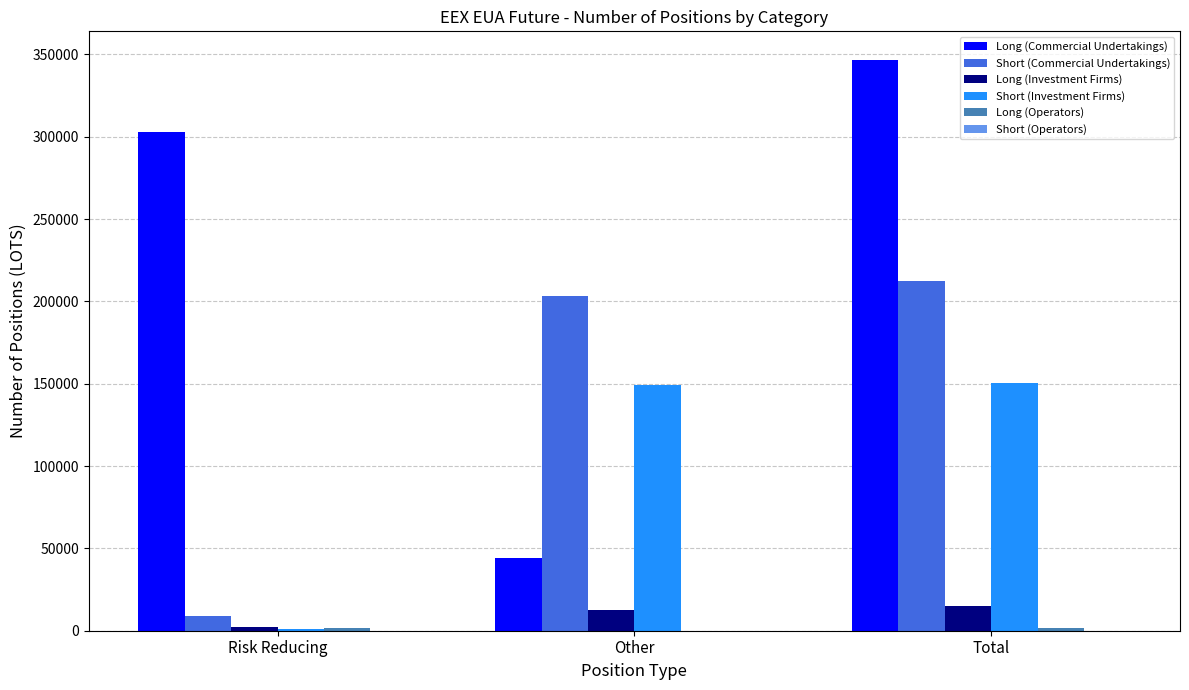

What is the highest value of the Long (Investment Firms) series?

14873.6